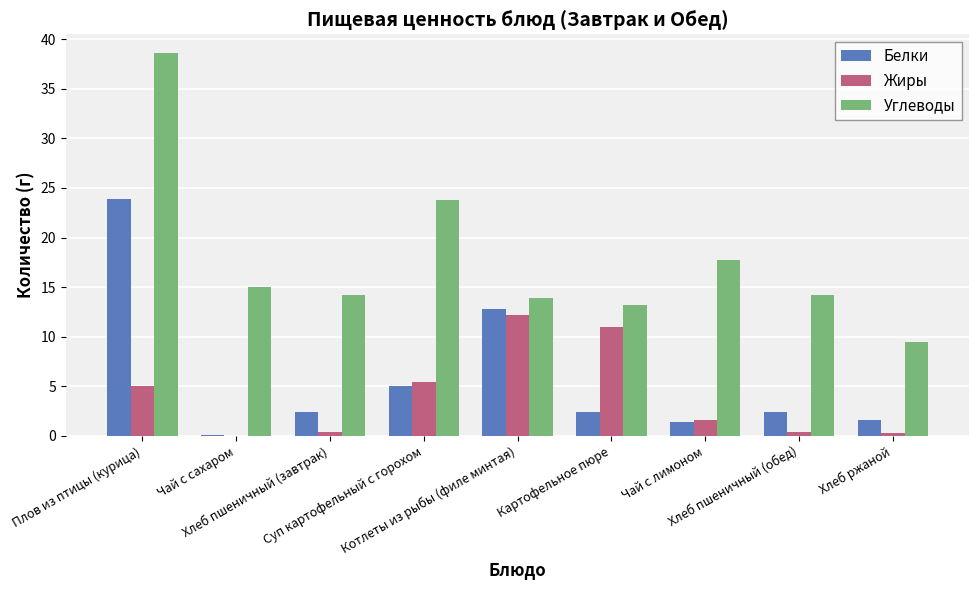

What is the sum of all Белки values?

52.1